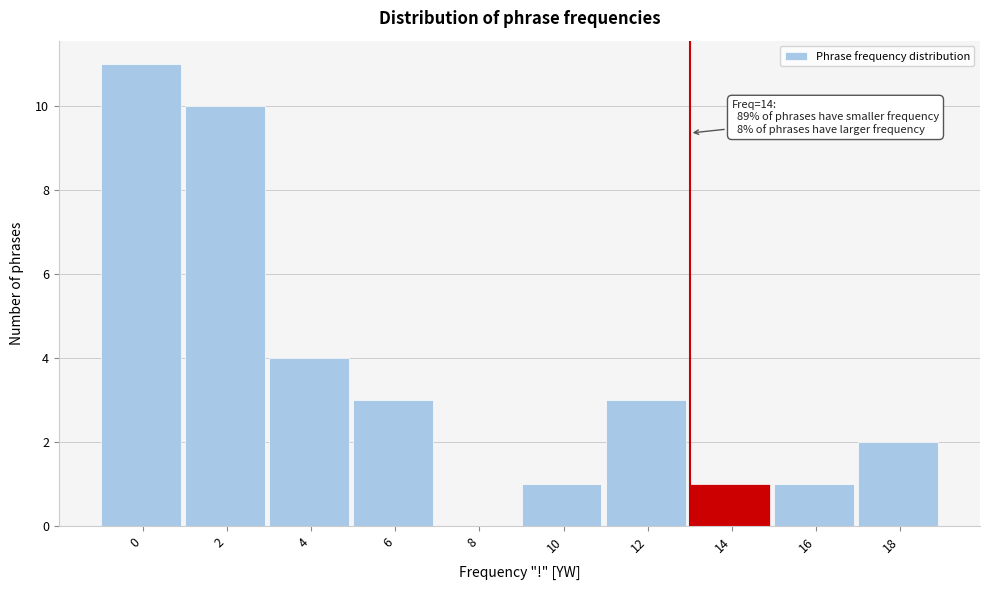

Reading left to right, transcribe all the data shown in this chart.

0=11	2=10	4=4	6=3	8=0	10=1	12=3	14=1	16=1	18=2